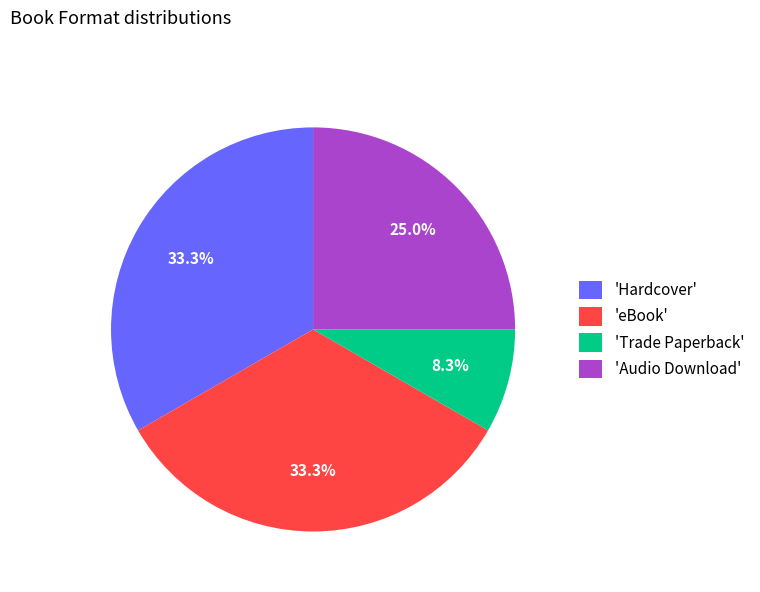

Is there a majority slice in this chart?

No